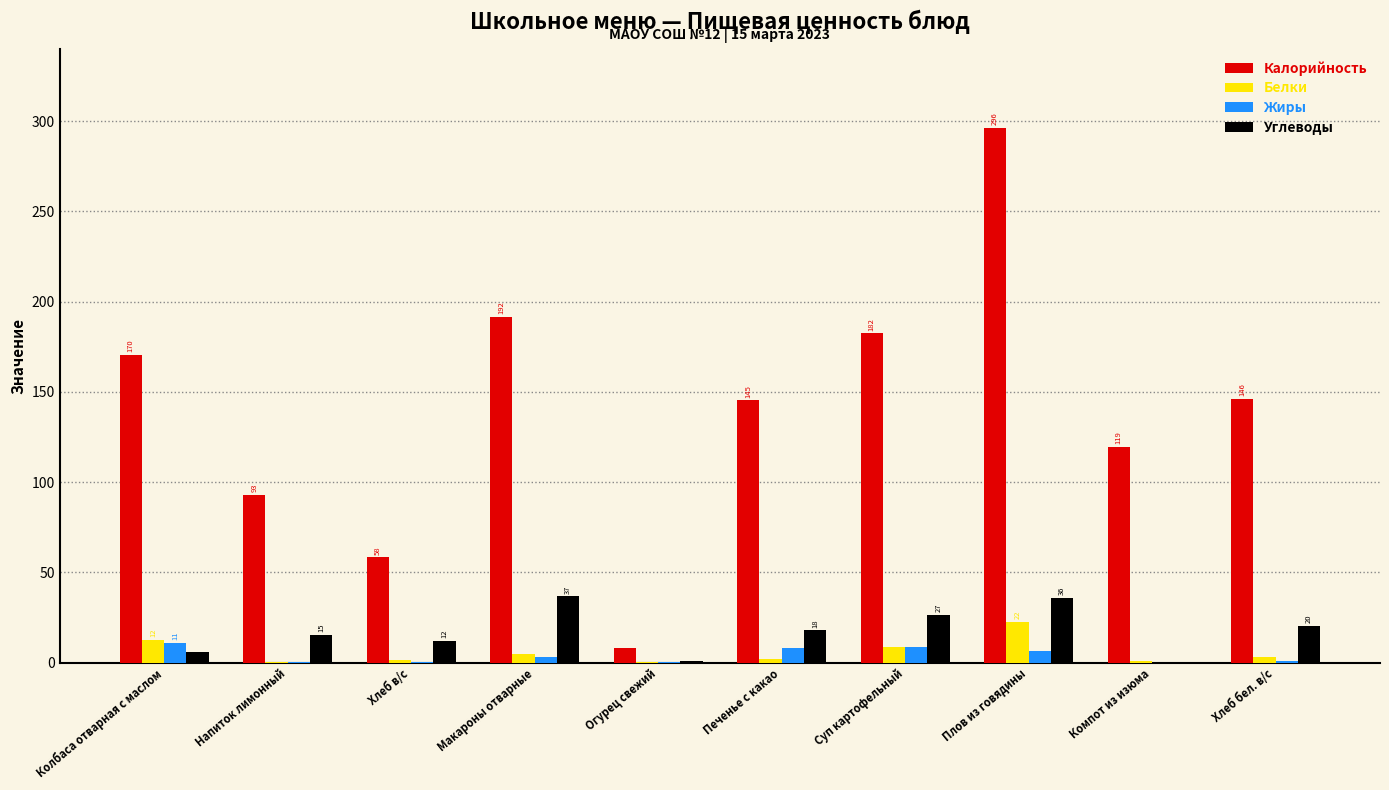

What value does the Углеводы series have at Суп картофельный?

26.6